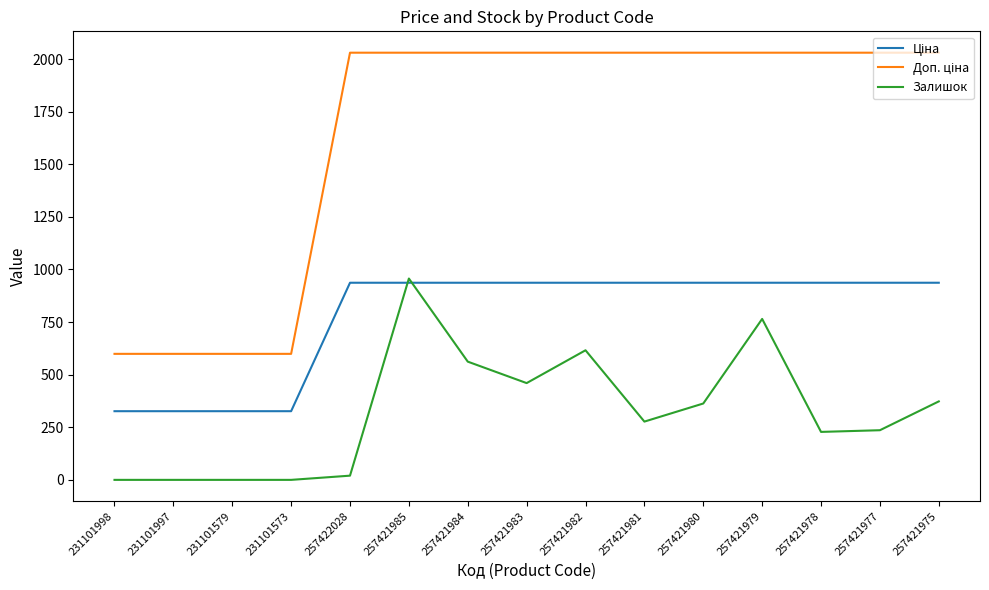

What is the difference between the highest and lowest values at 231101573?

599.0